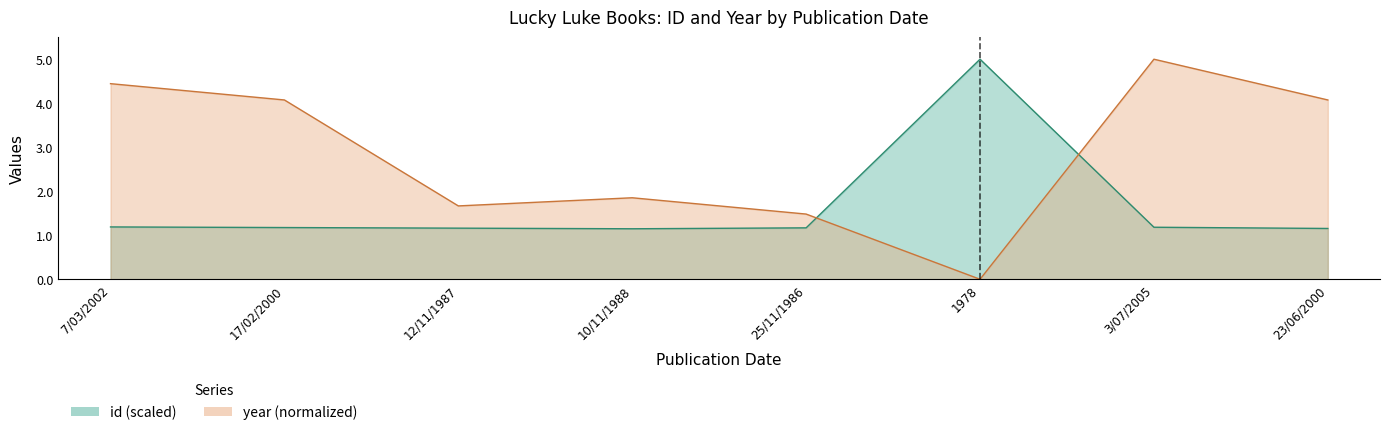

In id, how many points are lower than both neighbors (excluding endpoints)?

1